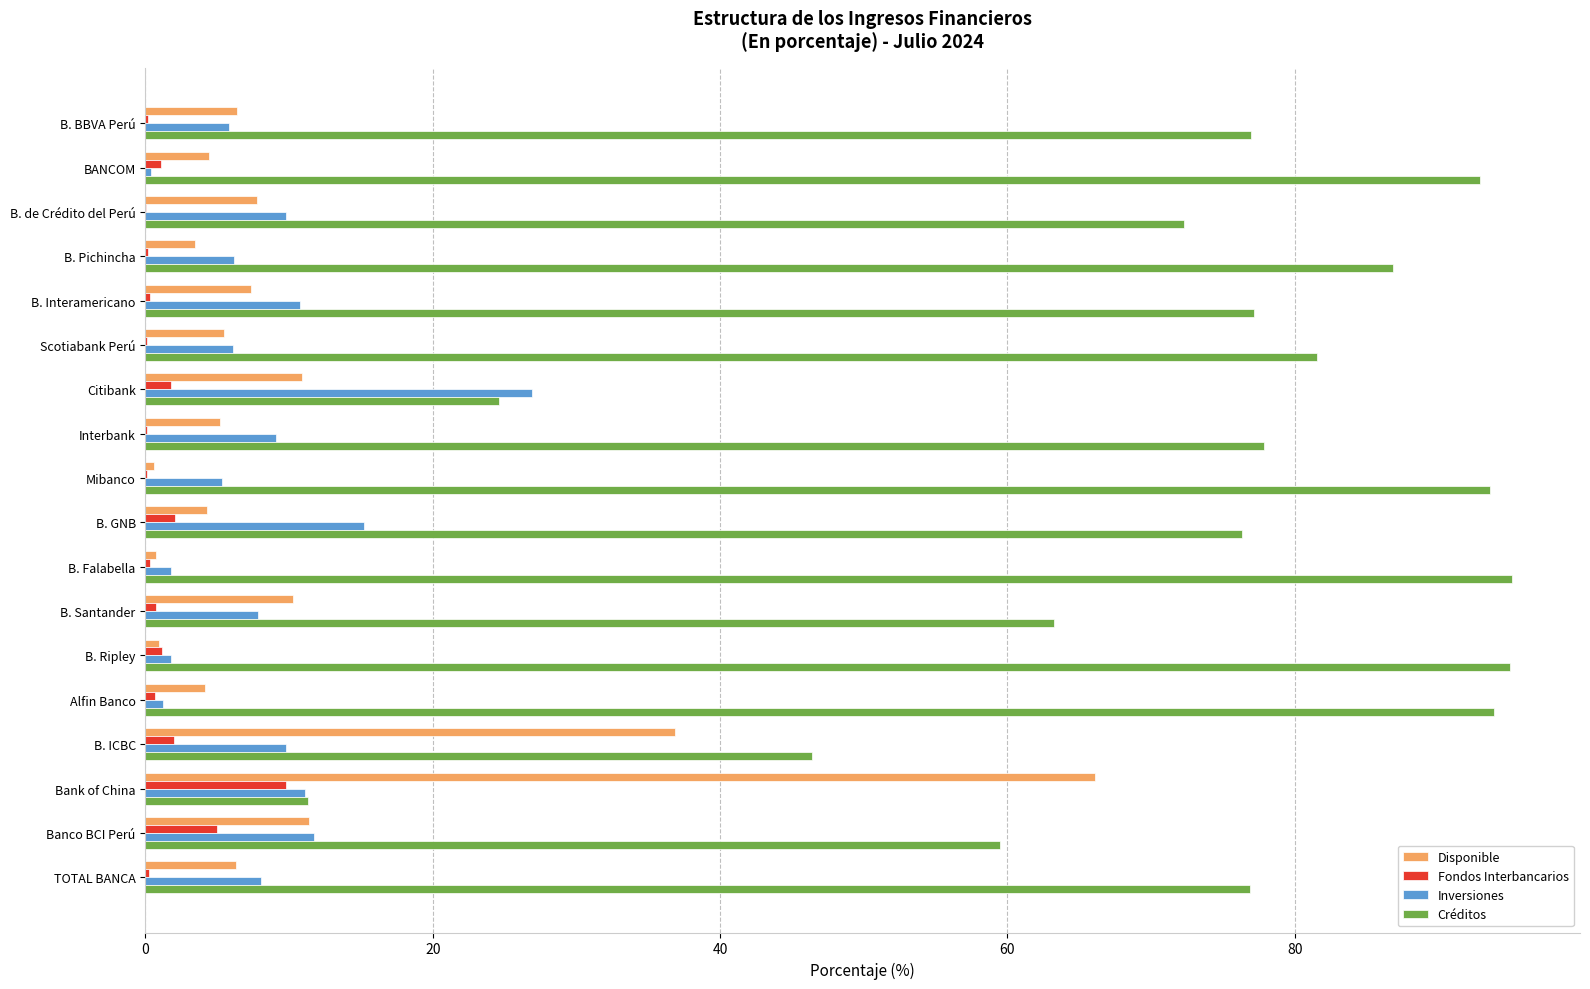

What is the maximum value shown in the chart?

95.1